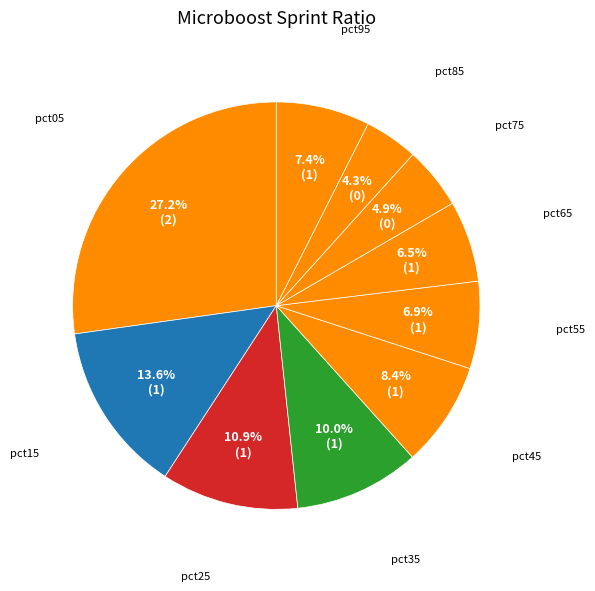

Count the number of slices in the pie.

10